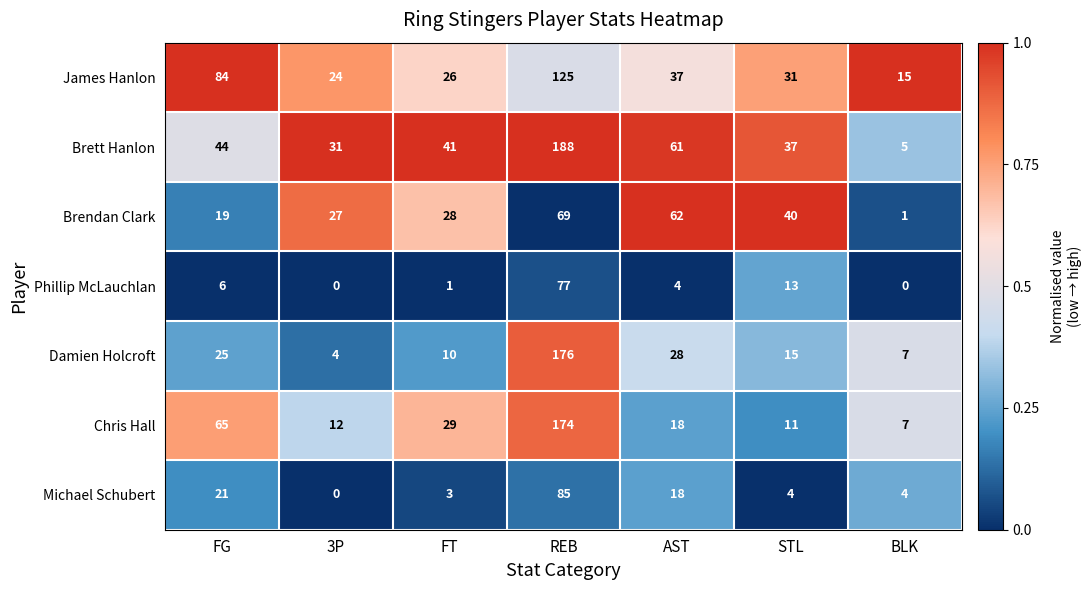

True or false: James Hanlon has a value of 125 at REB.

True